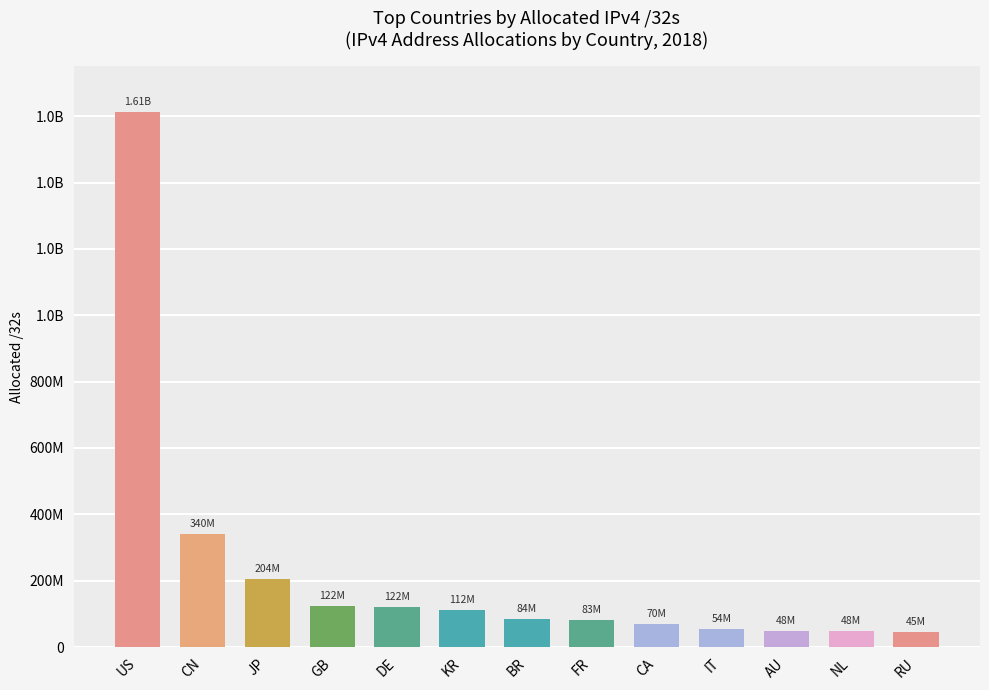

What is the difference between the second highest and minimum values?

295092352